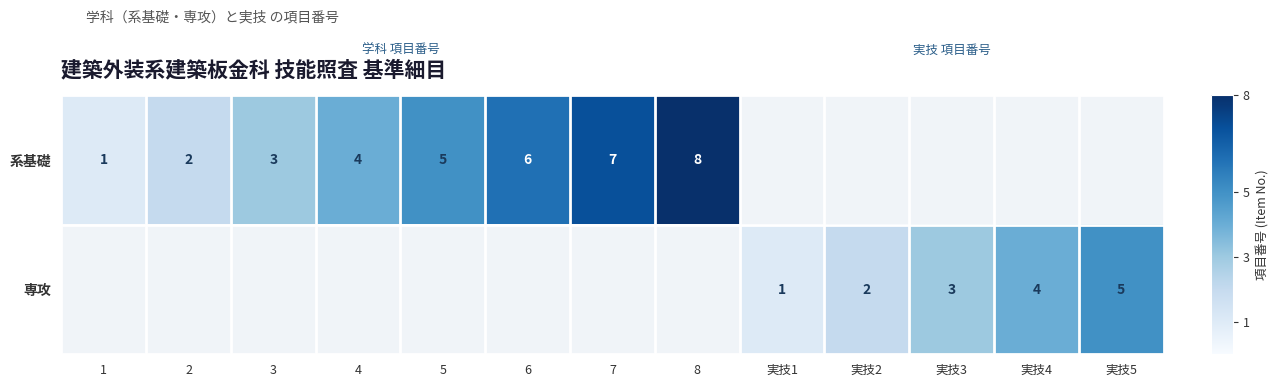

Is it true that 系基礎 equals 2 at 3?

False